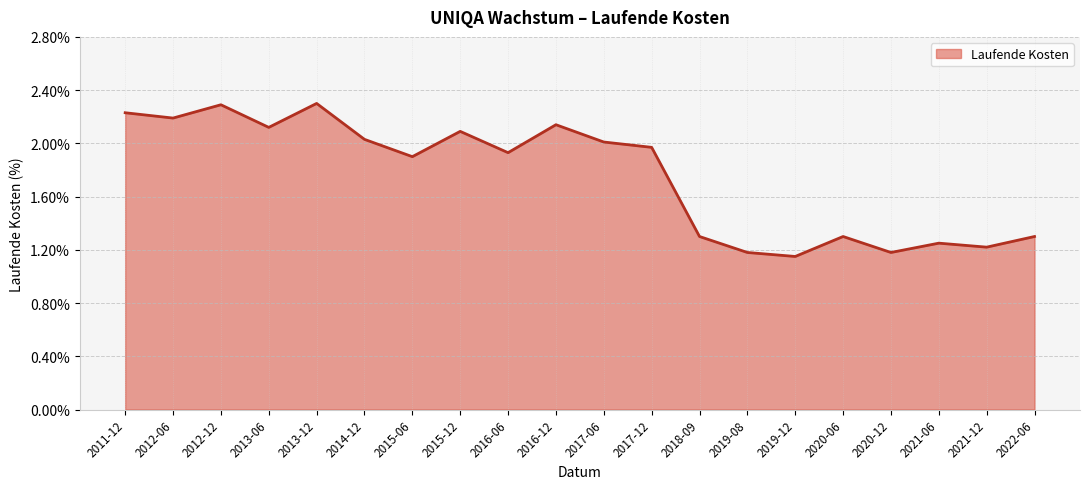

What is the difference between the values at 2016-06 and 2021-12?

0.7